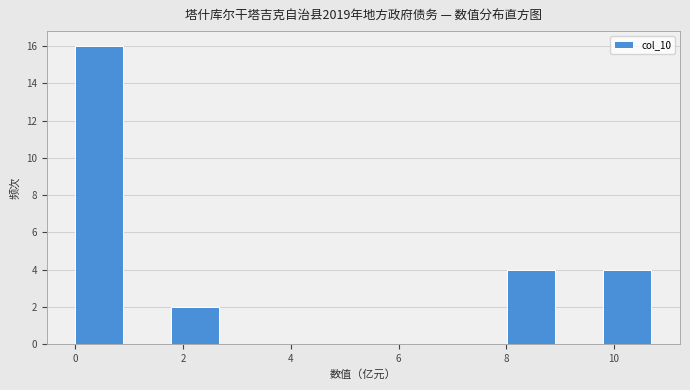

Over which range of the x-axis is the bar tallest?

0.0 to 0.8